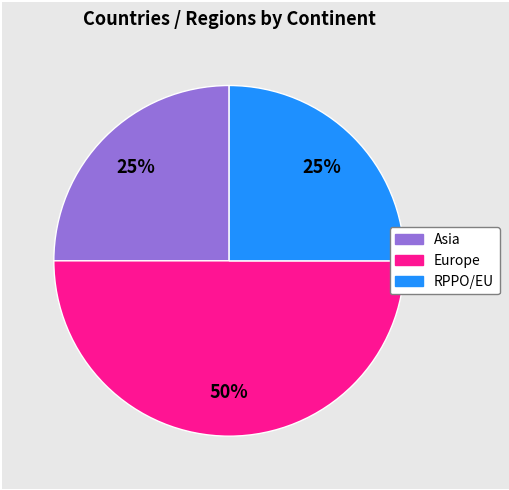

To the nearest percent, what is the average slice percentage?

33%